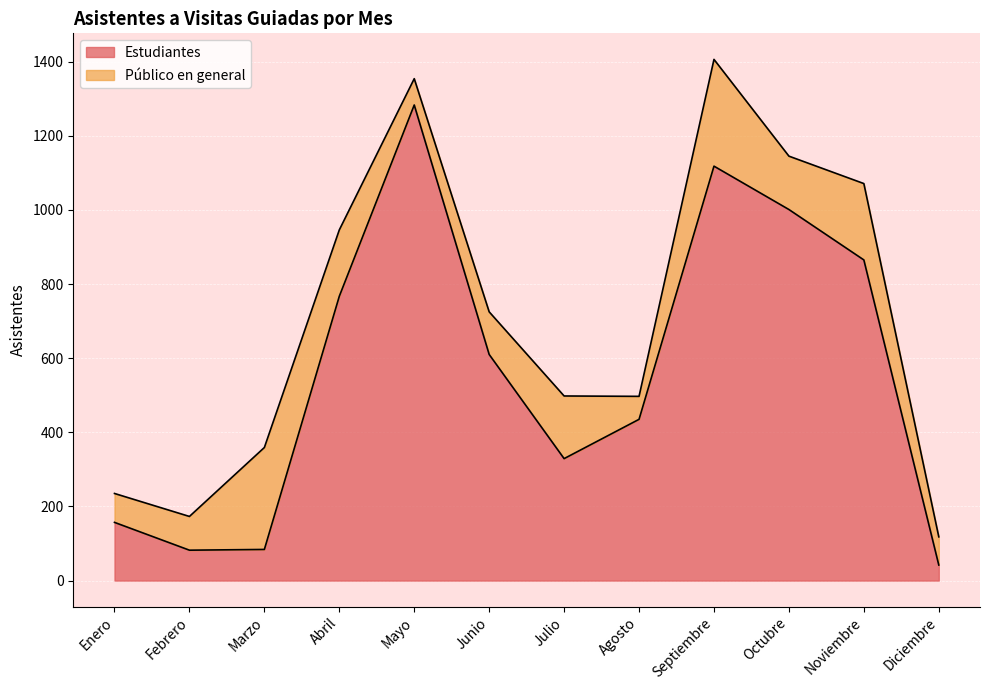

What is the value of the 7th point from the left?

329